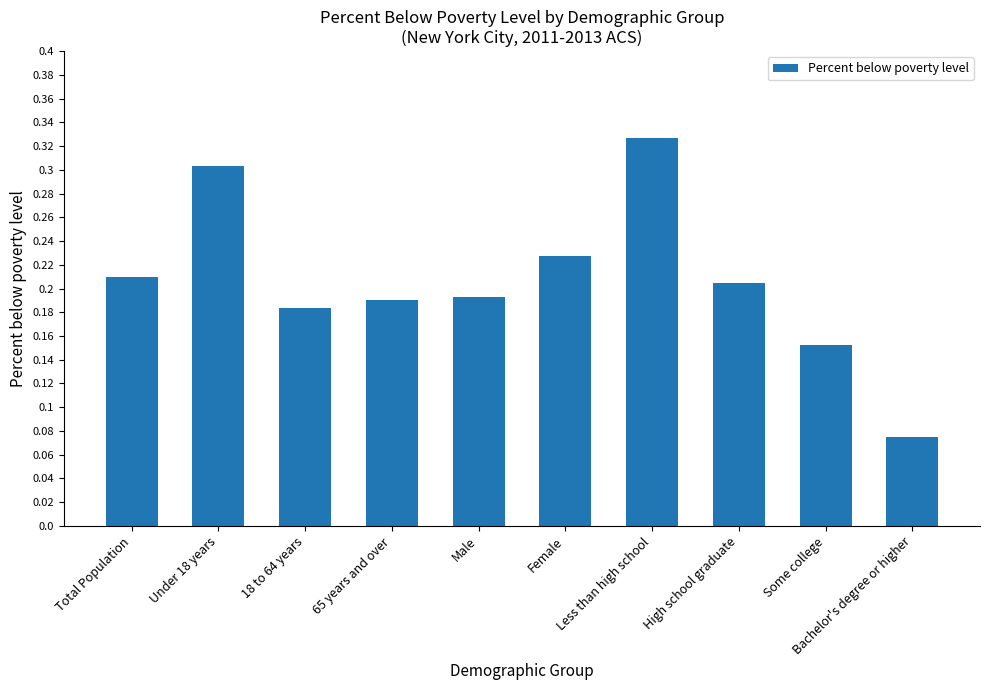

Which label corresponds to the smallest value in the chart?

Bachelor's degree or higher